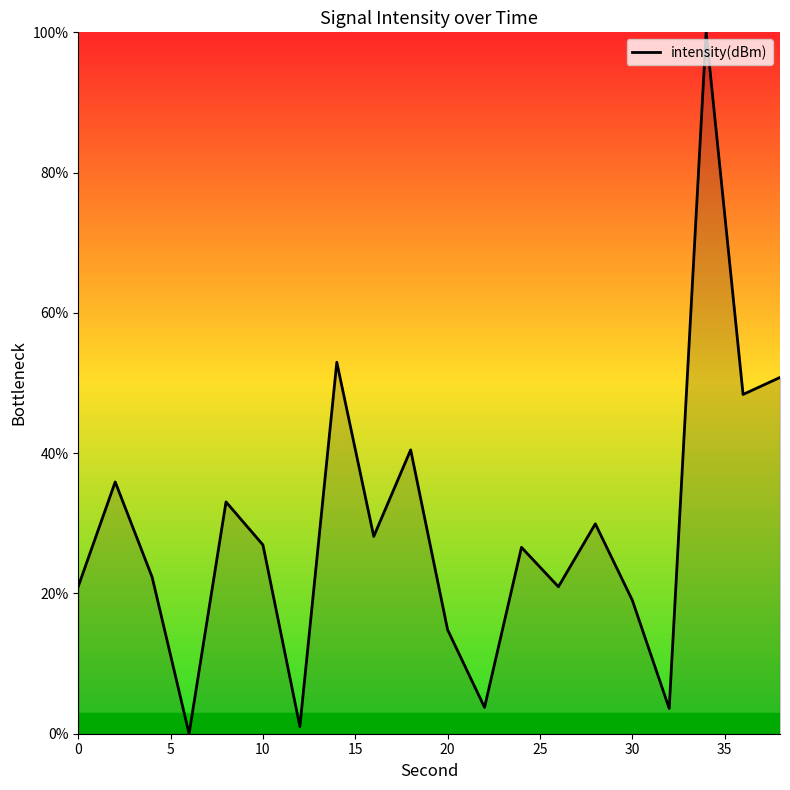

What is the difference between the maximum and minimum values?

100.0